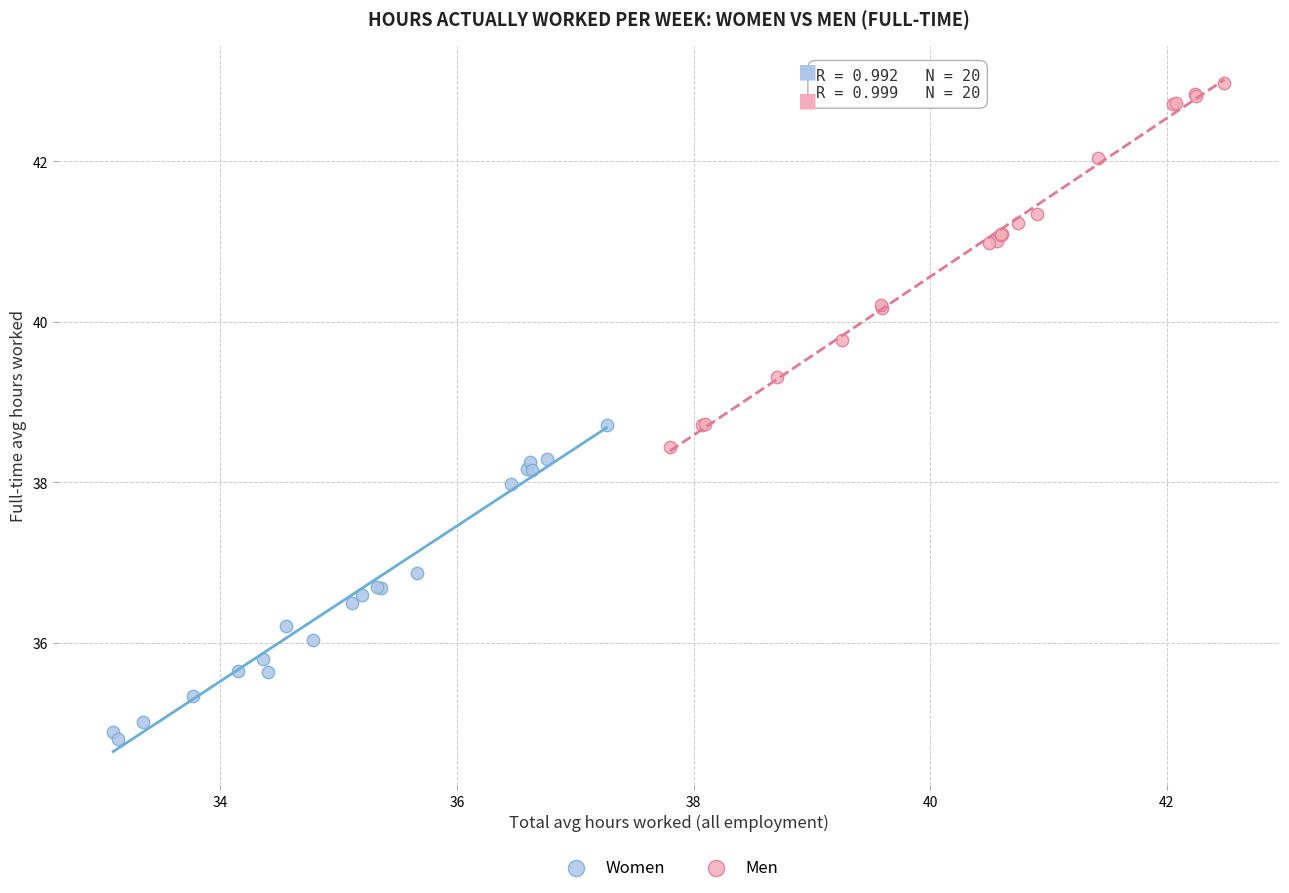

Which series contains the highest Y value?

Men